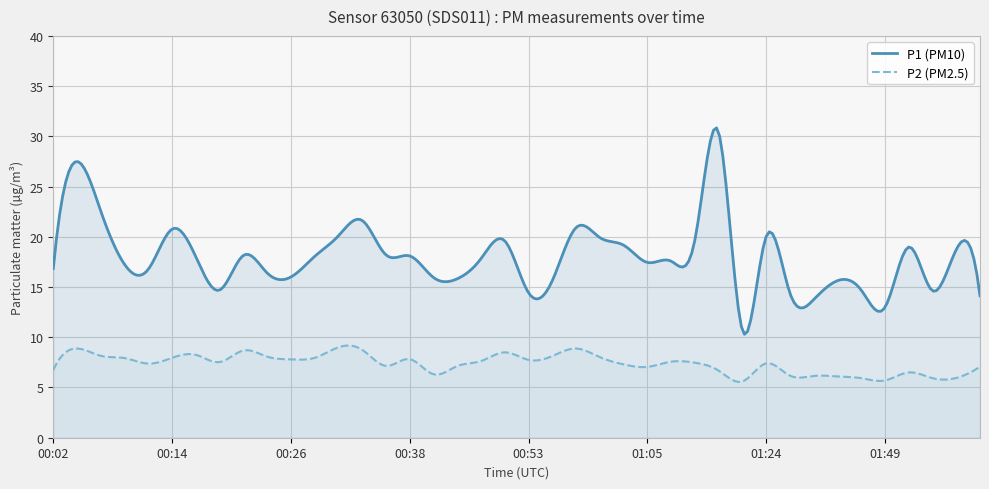

How many lines are shown in the chart?

2